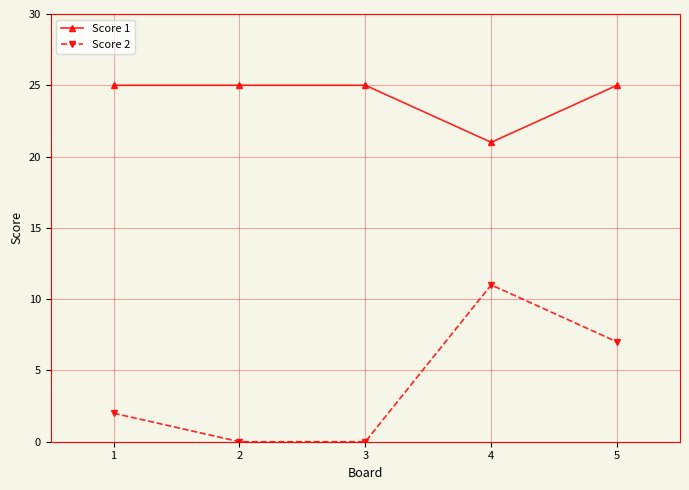

What is the value of the Score 2 point at the 4th from the left?

11